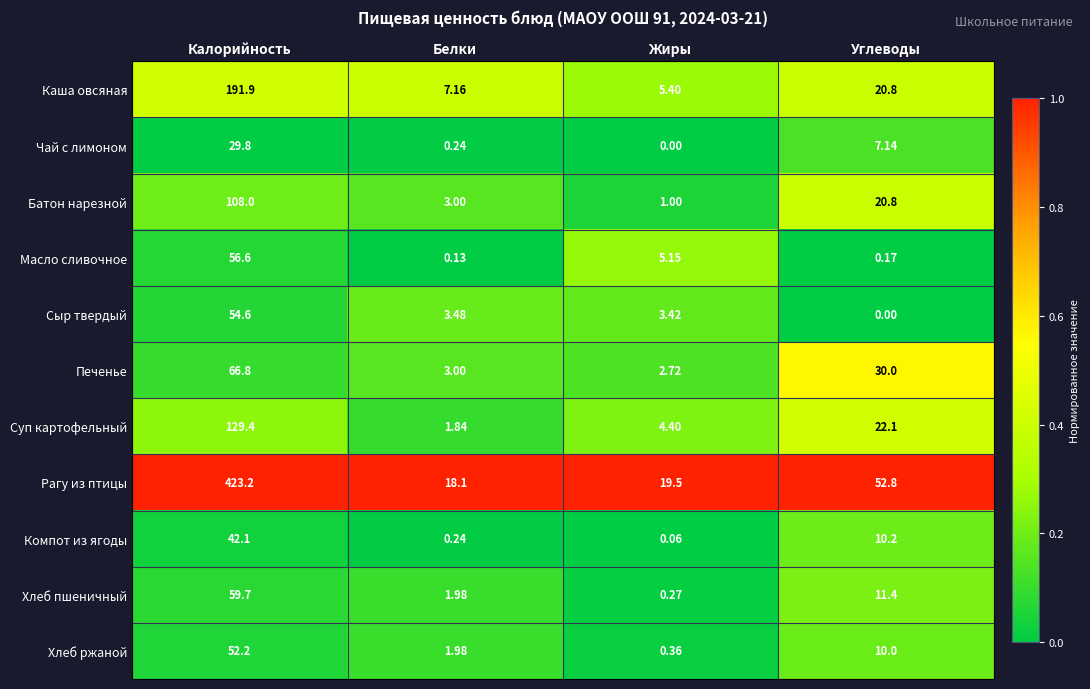

True or false: Масло сливочное has a value of 0.1 at Белки.

False